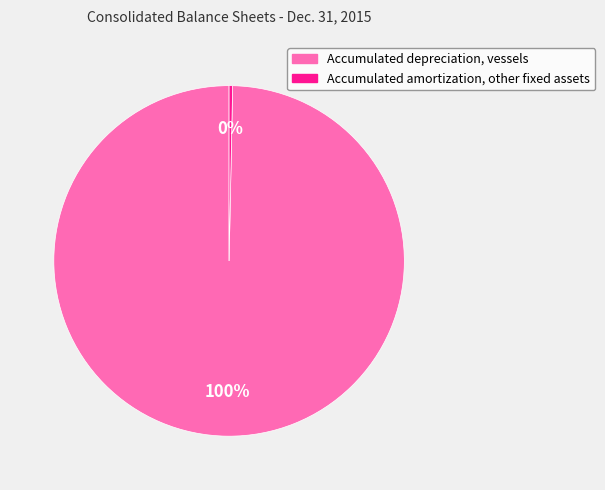

To the nearest percent, what is the average slice percentage?

50%